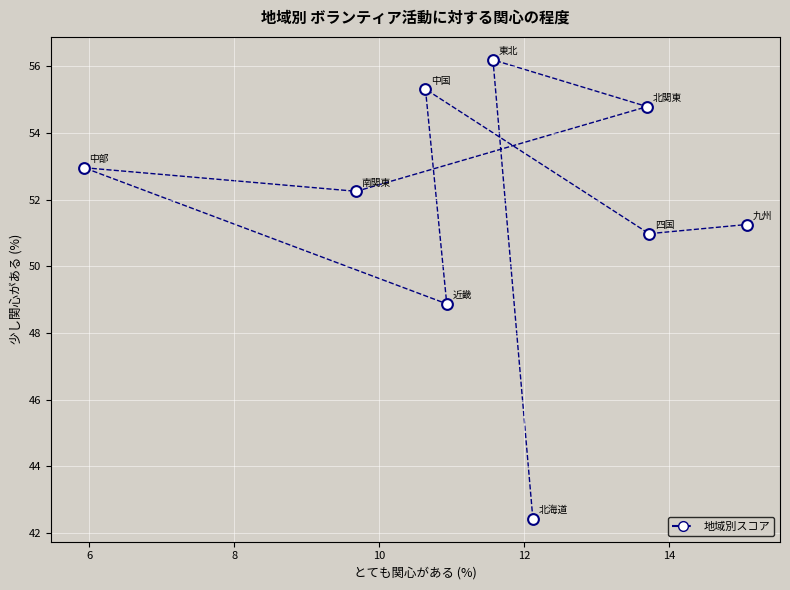

What is the average Y value?

51.7